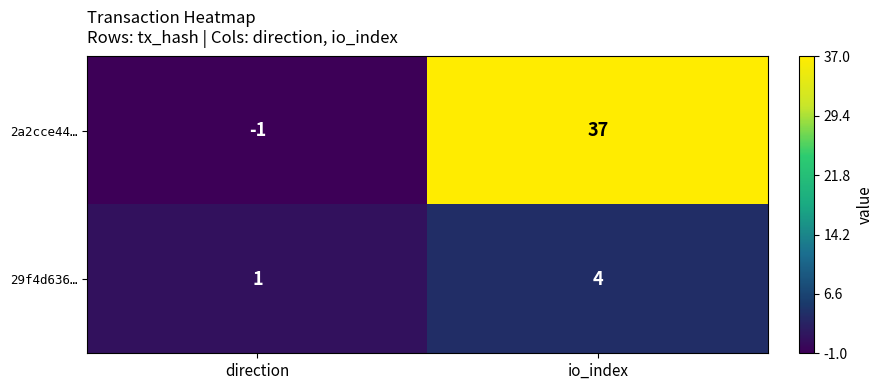

What is the maximum value shown in the chart?

37